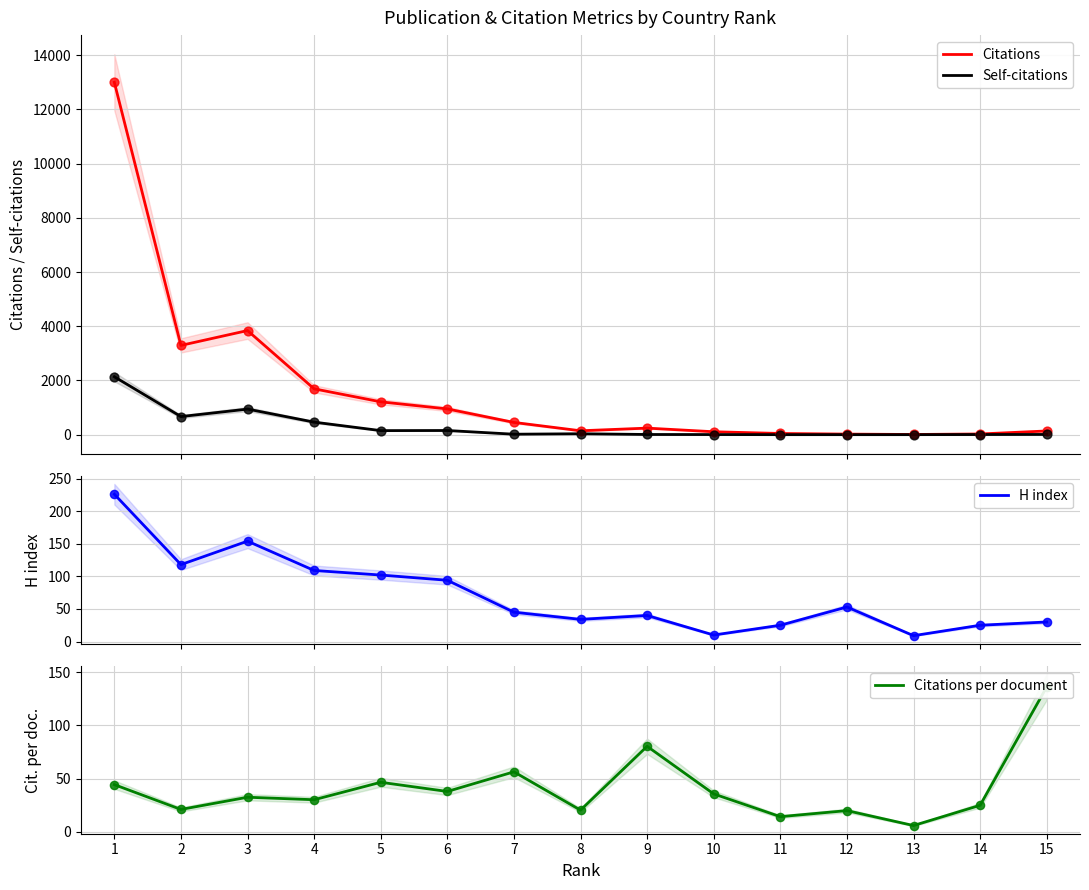

Is the value of Citations per document at 14 greater than the value of Citations at 4?

No